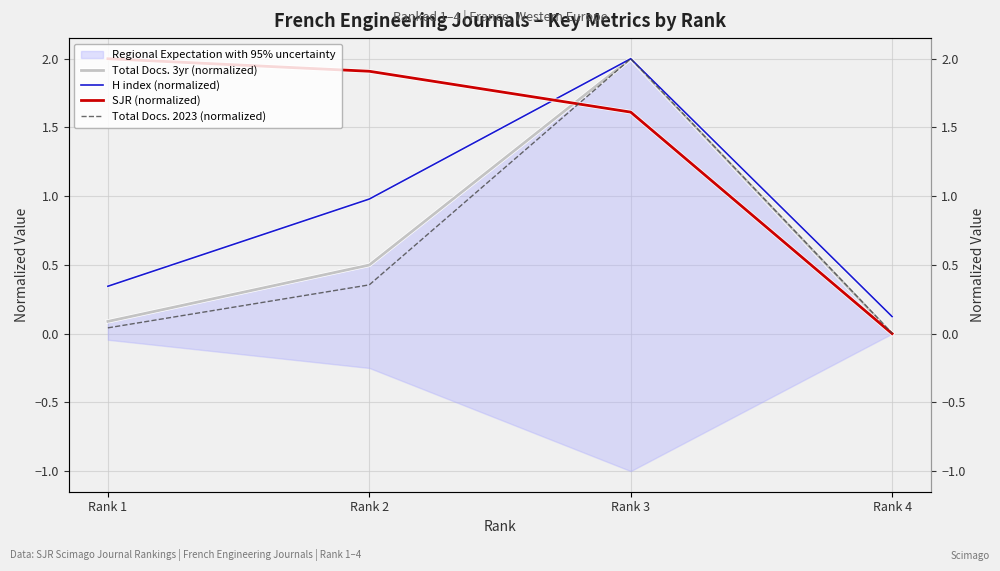

True or false: H index (normalized) and Total Docs. 2023 (normalized) intersect in this chart.

False